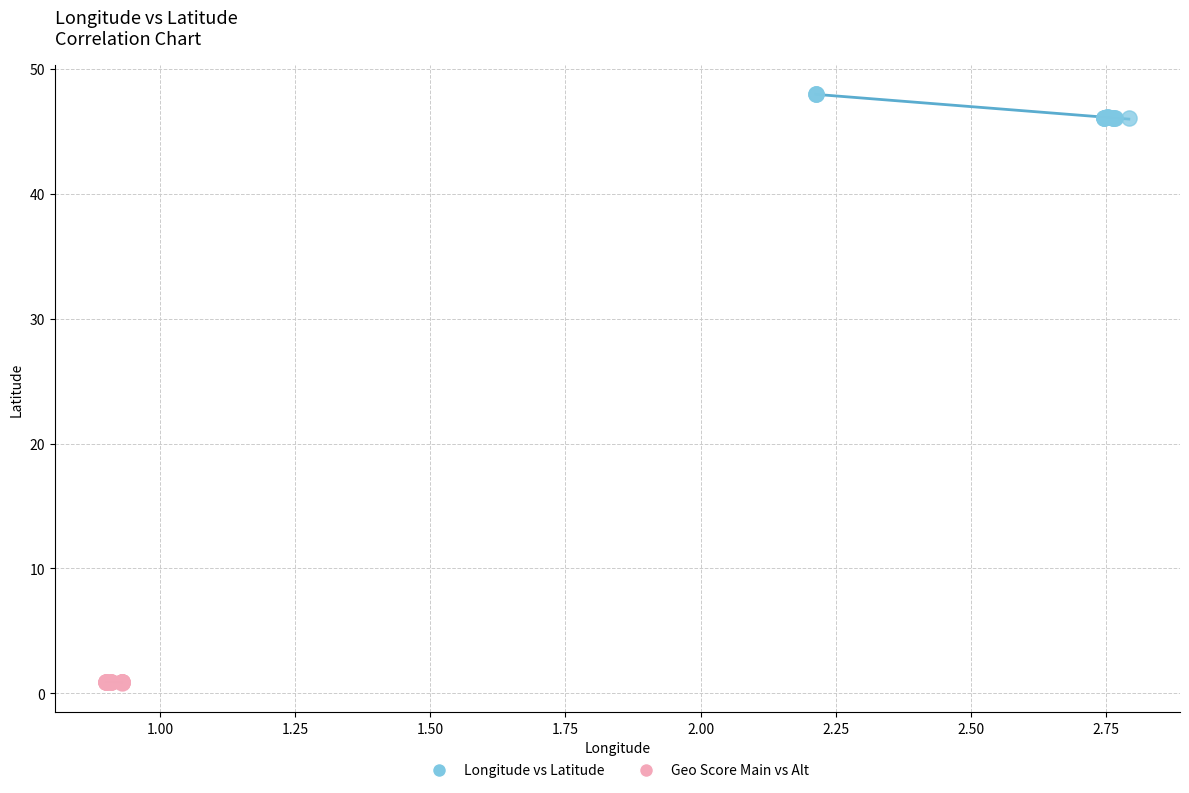

Which series has the largest Y range (max minus min)?

Longitude vs Latitude